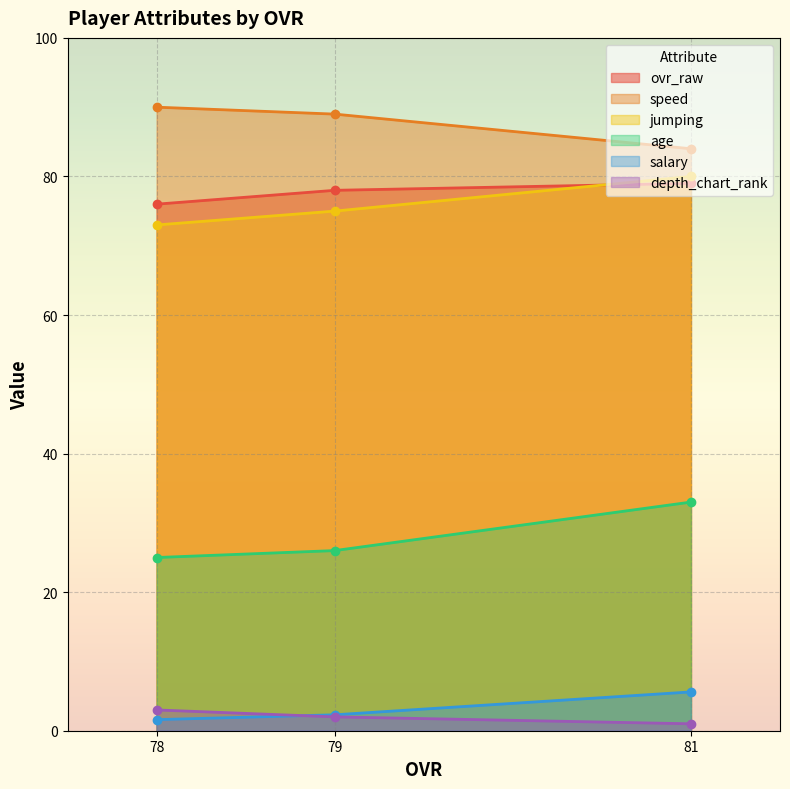

What is the greatest value displayed?

90.0